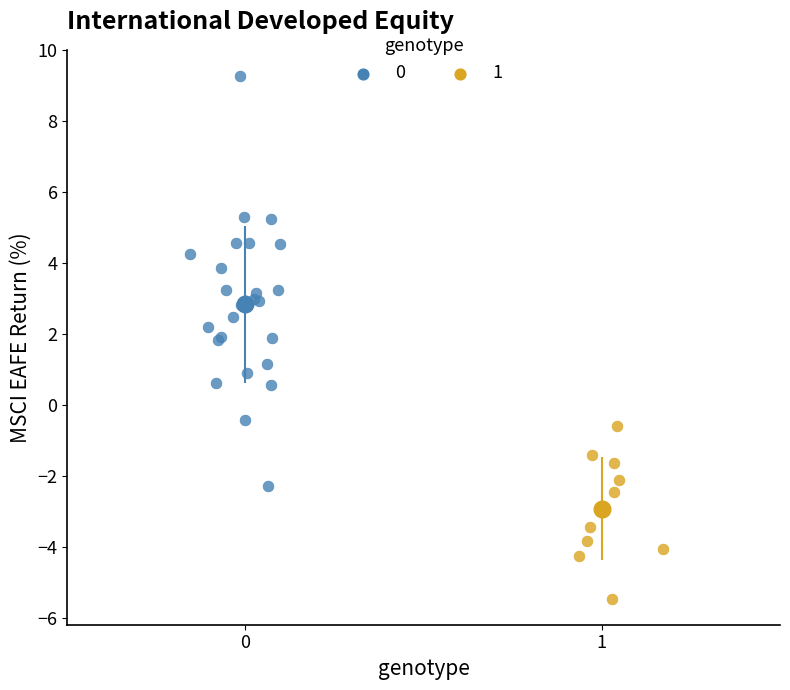

Which series has the largest Y range (max minus min)?

0